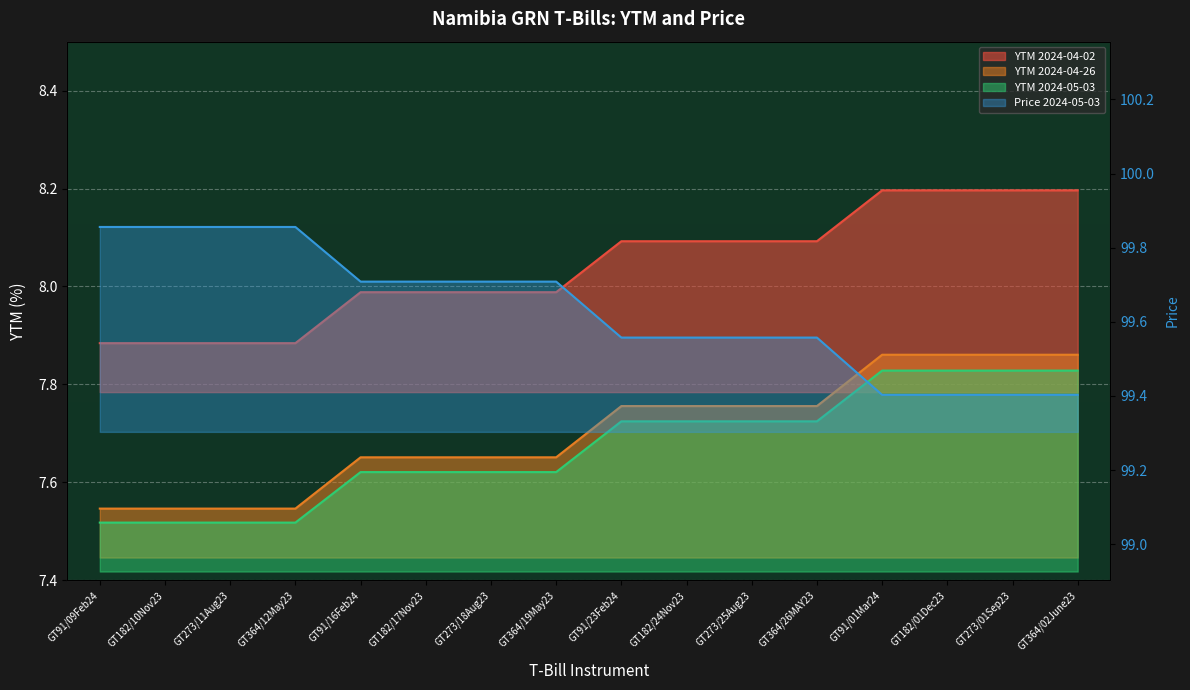

How many categories are shown in the chart?

16